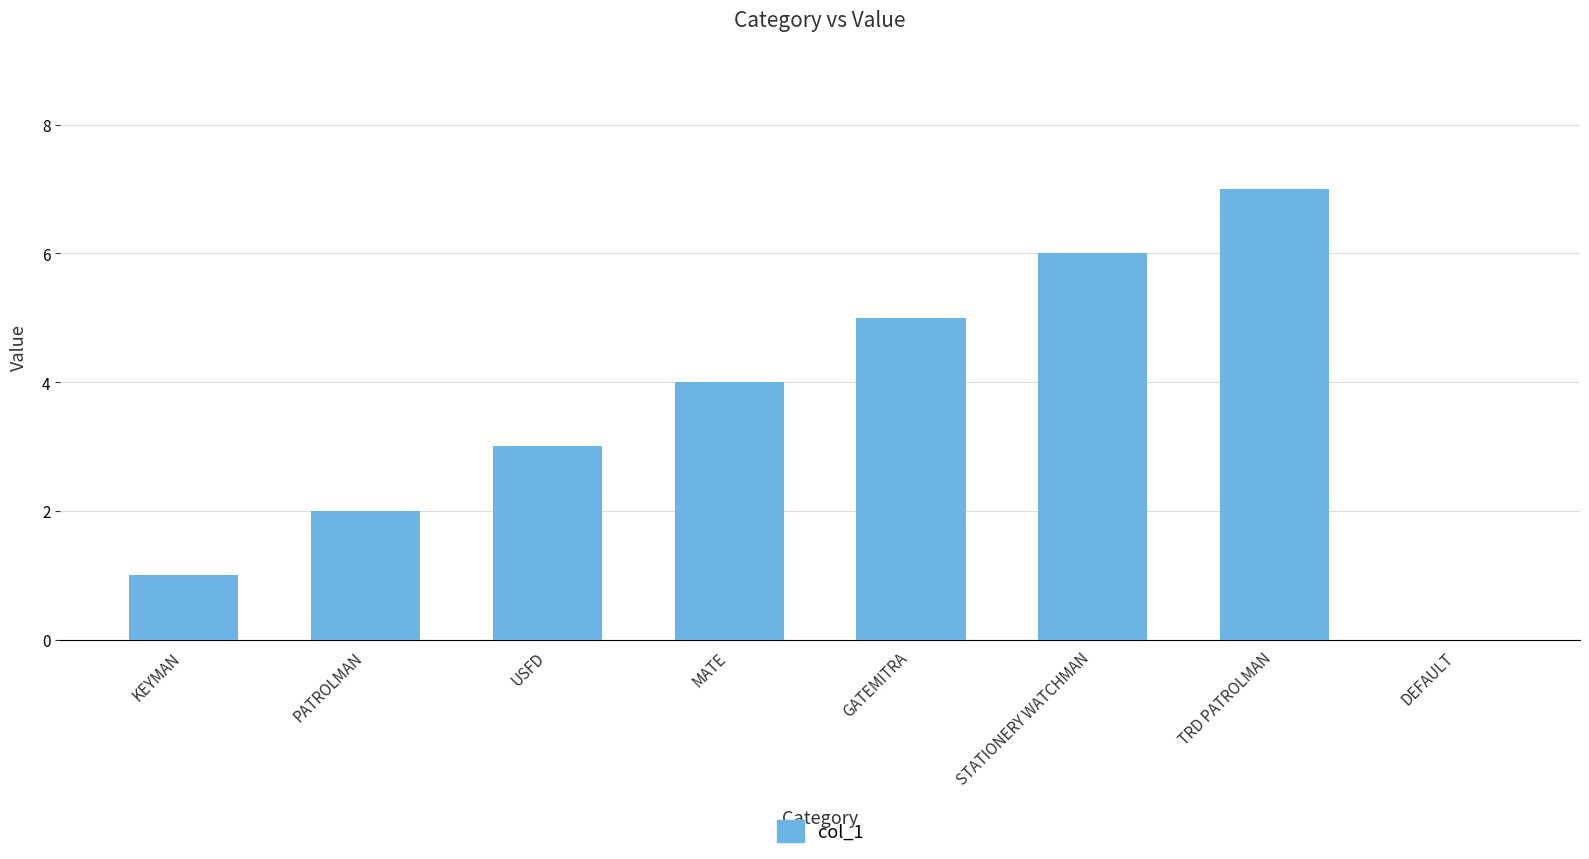

Count the number of categories in the chart.

8